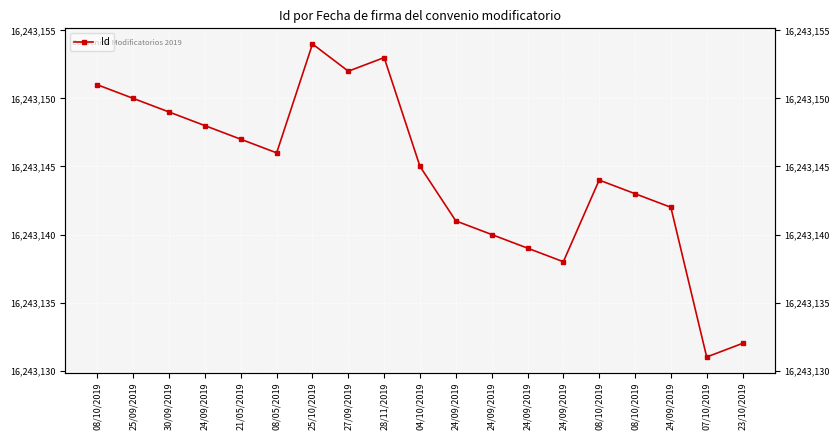

What is the label of the 16th point from the left?

08/10/2019